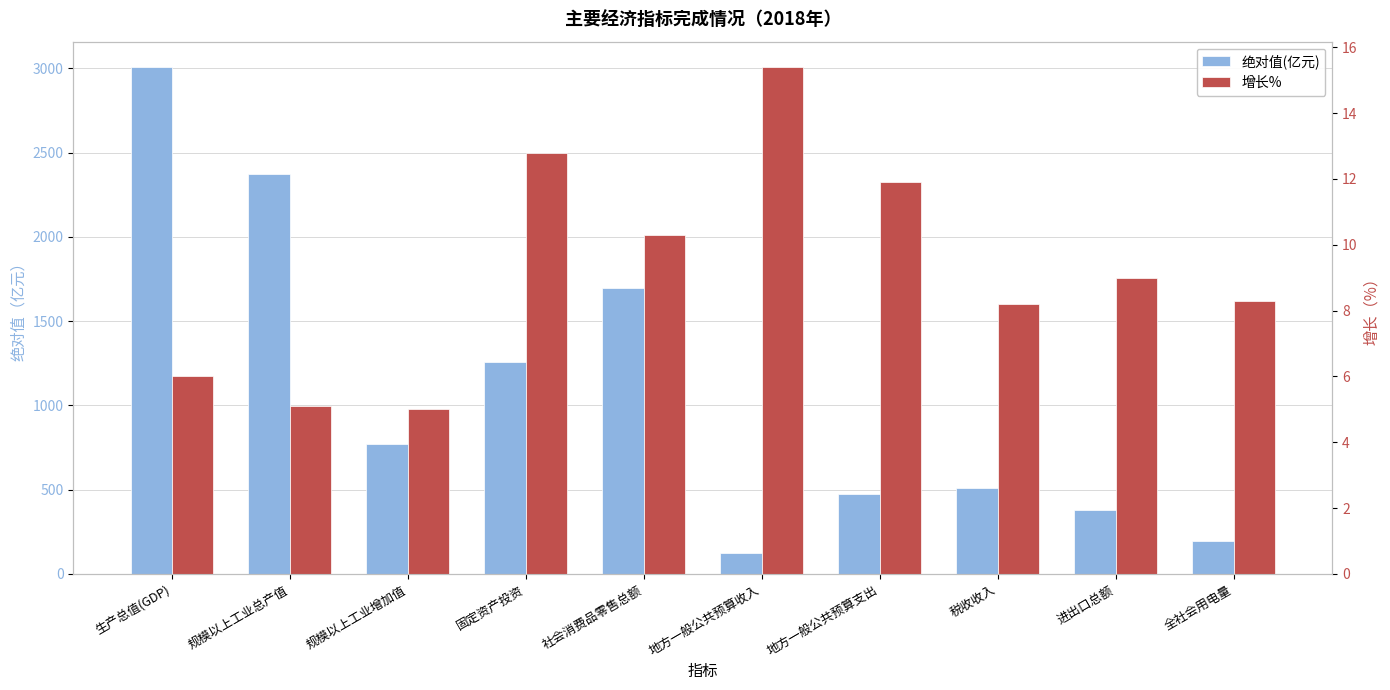

Rank the categories by 增长% value from lowest to highest.

规模以上工业增加值, 规模以上工业总产值, 生产总值(GDP), 税收收入, 全社会用电量, 进出口总额, 社会消费品零售总额, 地方一般公共预算支出, 固定资产投资, 地方一般公共预算收入